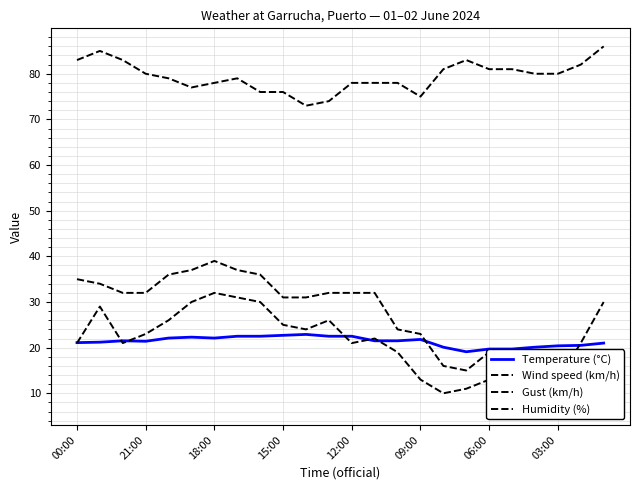

Between 13 and 10, which is larger?

10